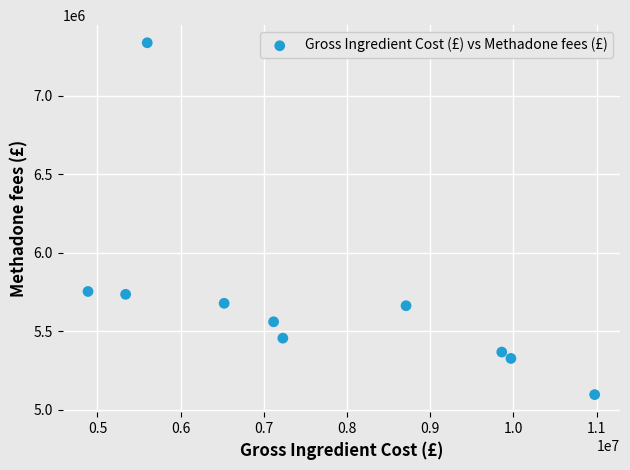

What is the average Y value?

5696507.2